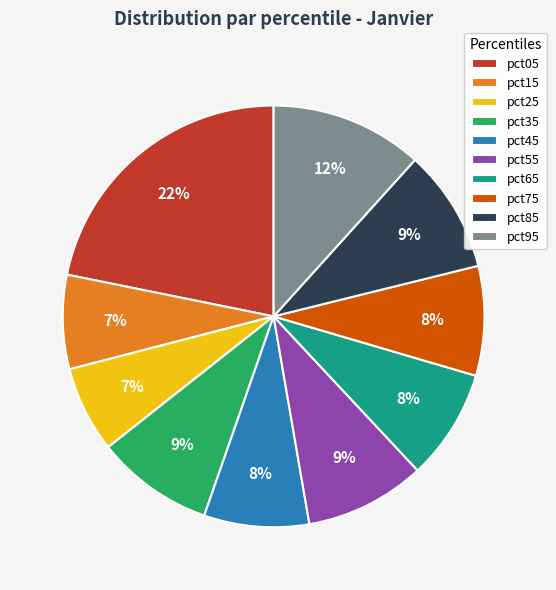

What is the largest slice in the pie chart?

pct05